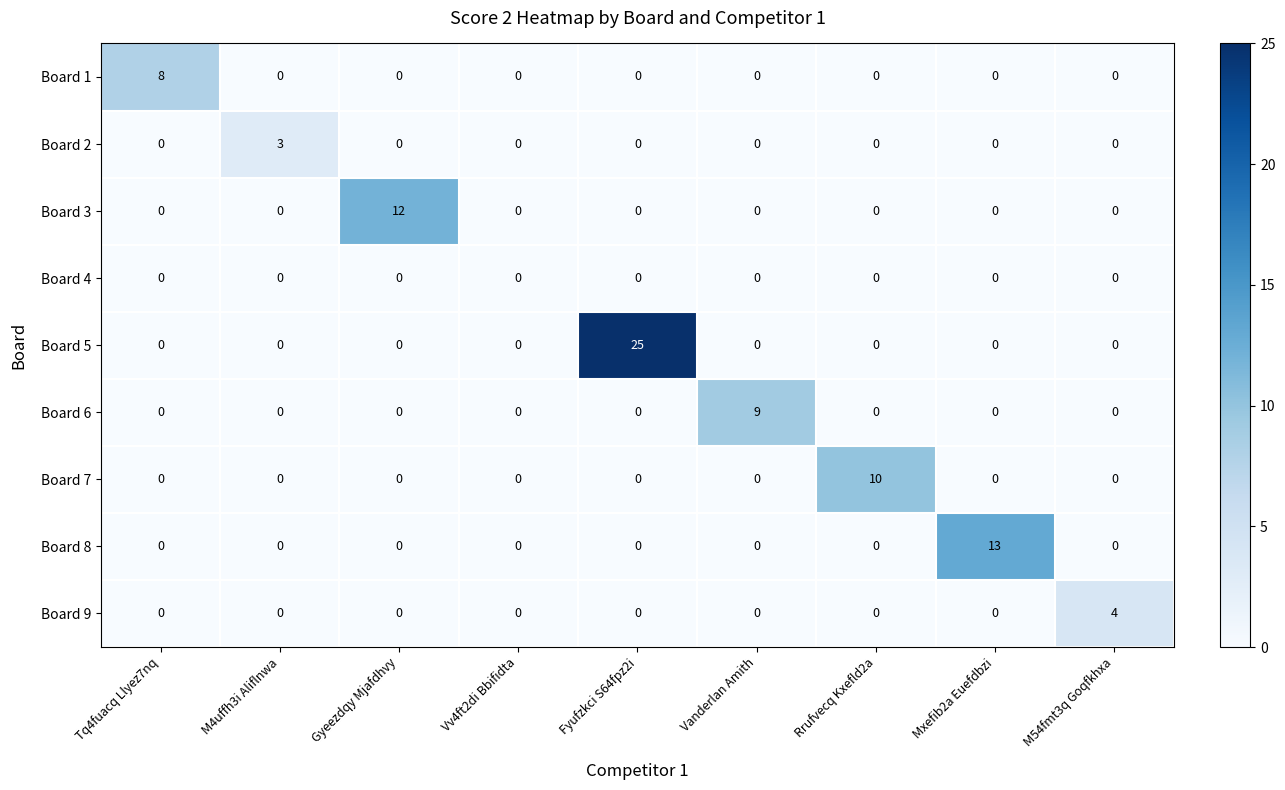

How many data points does each series have?

9